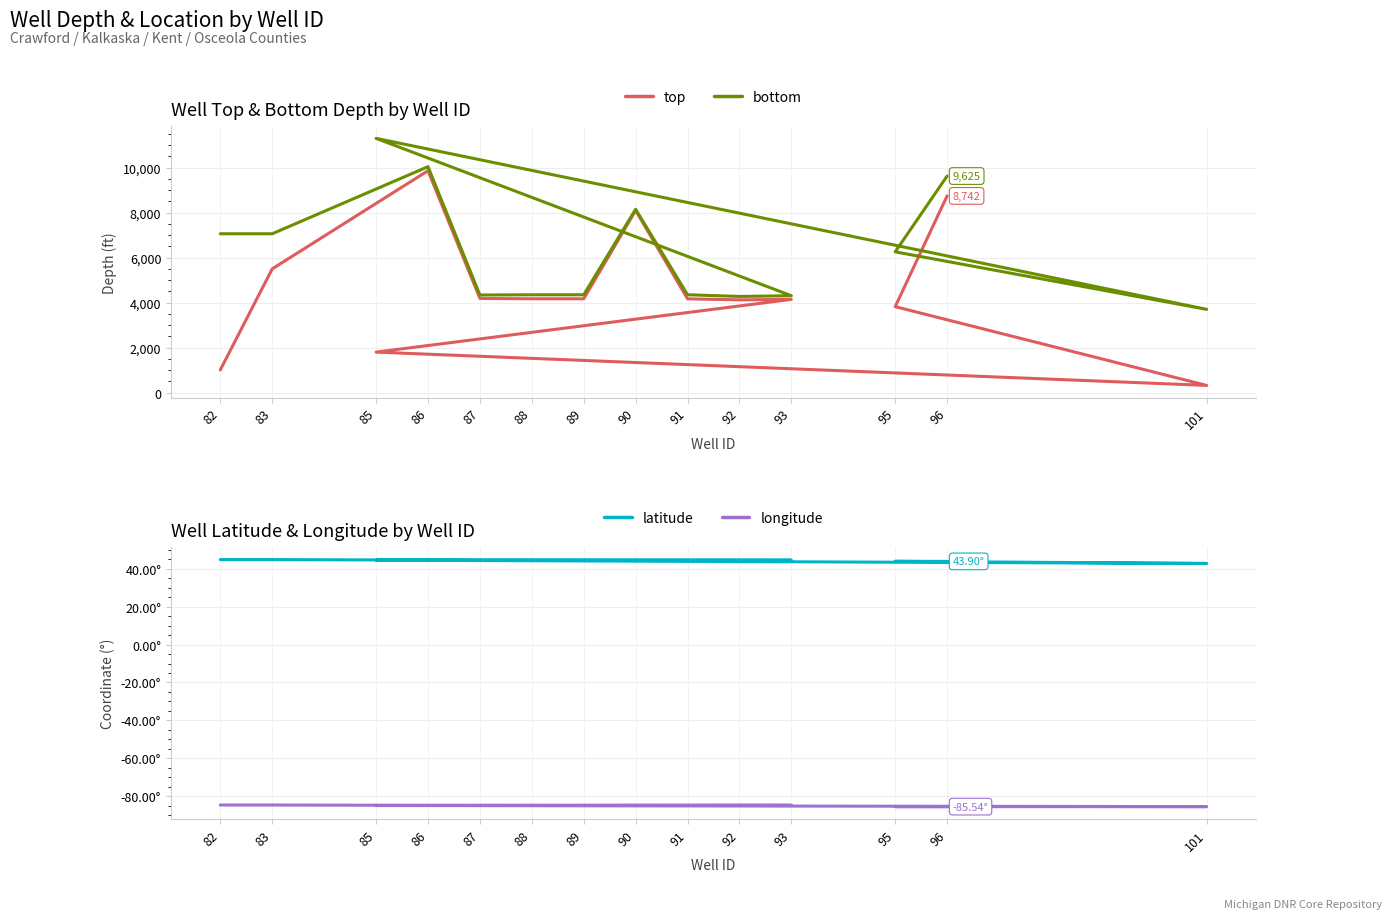

Does the chart have visible grid lines?

Yes